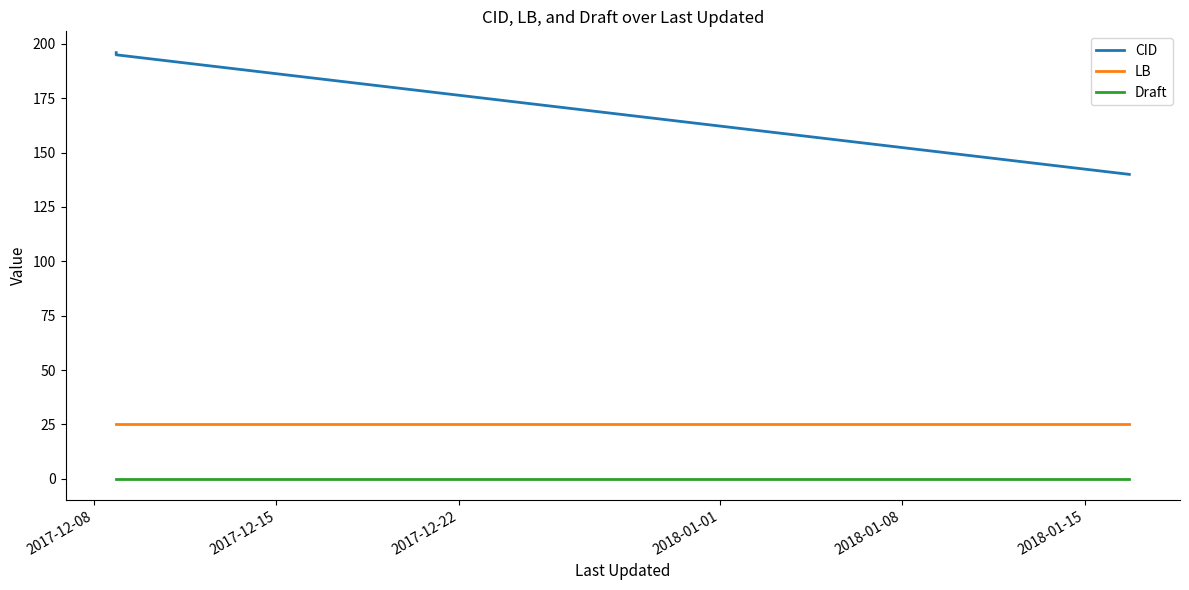

Which series has the widest spread of values?

CID